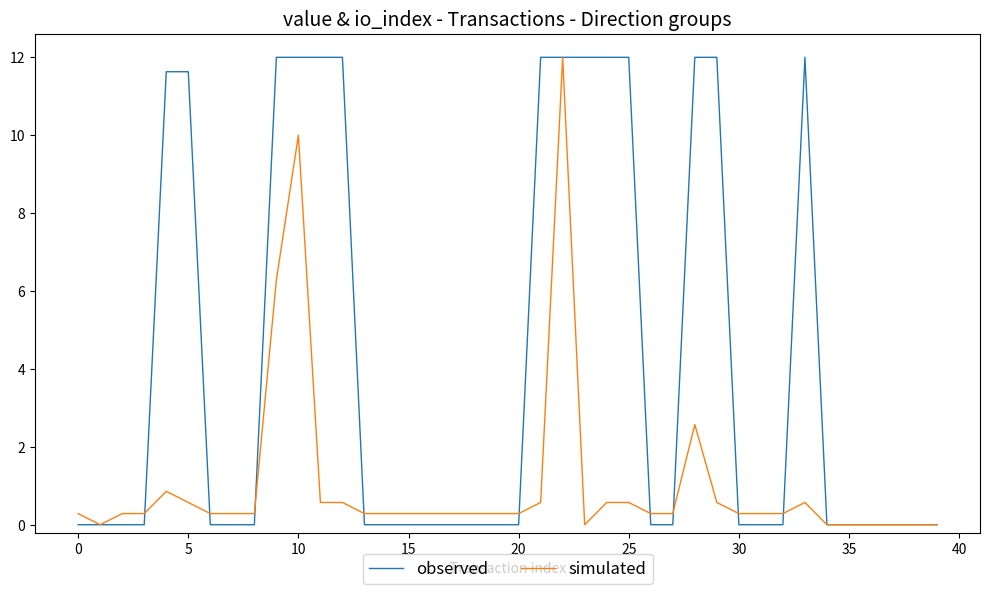

Which series has the largest total across all categories?

observed